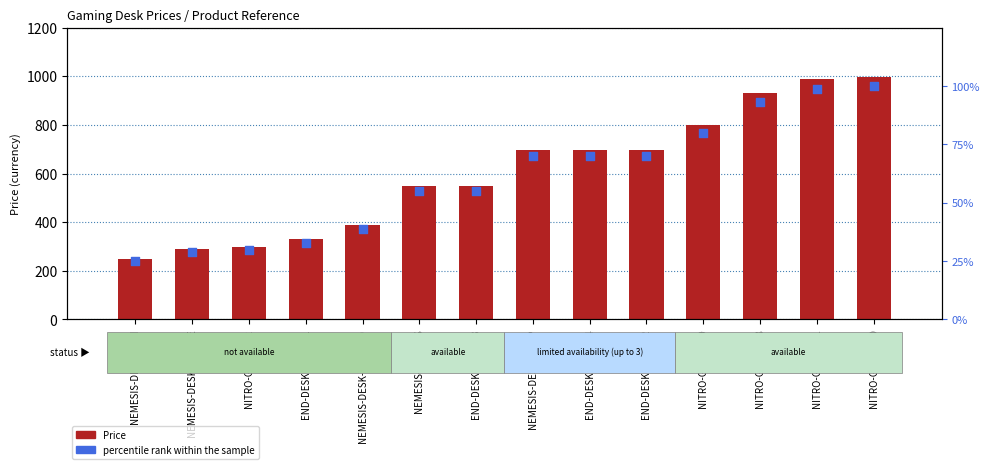

Is the value of Price at NITRO-GABU-211 greater than the value of percentile rank within the sample at NEMESIS-DESK-BB-II?

Yes